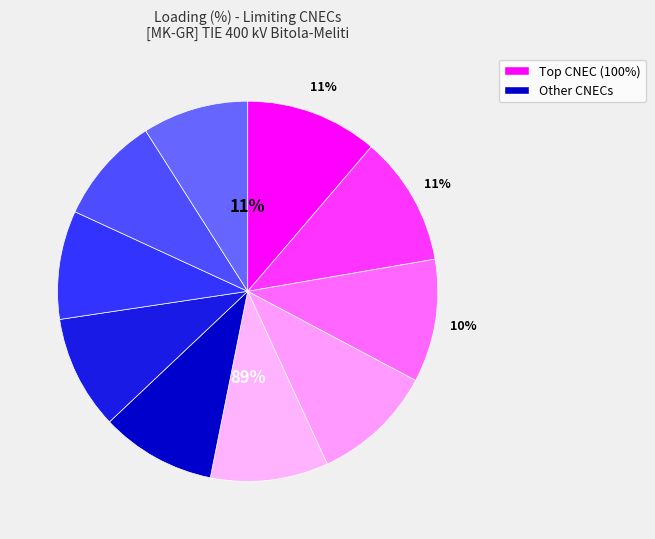

How much of the chart is everything except N-1 OHL Elbasan 2-Tirana 2?

90.8%